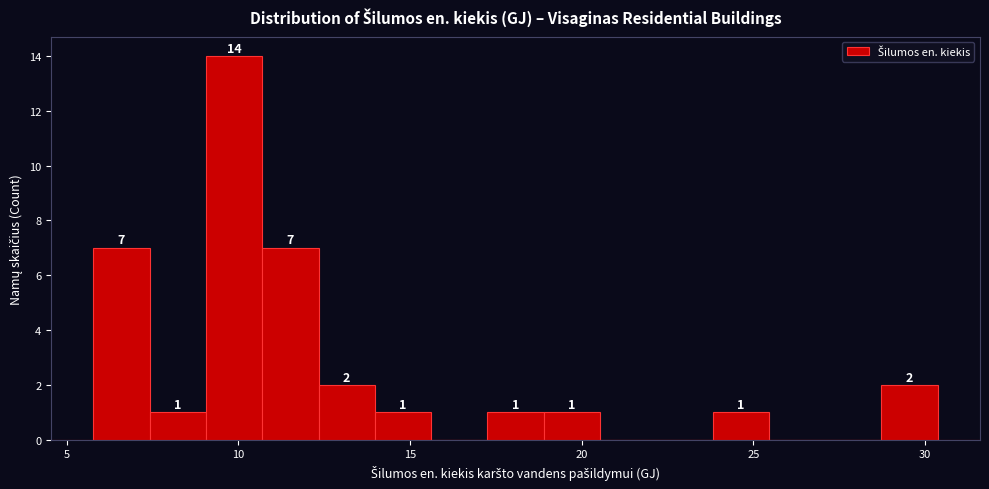

Around what value on the x-axis is the tallest bar? Give the approximate position of its centre, as read against the axis.

10.0